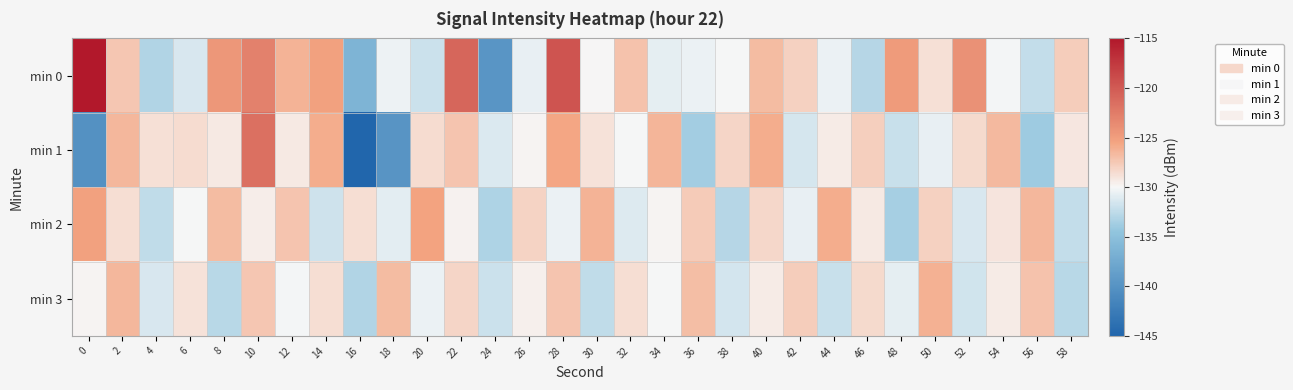

Which series changed the most between 38 and 40?

min 2